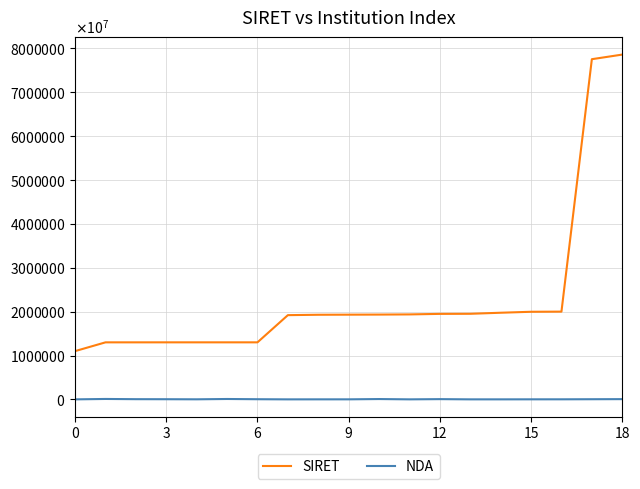

True or false: NDA and SIRET cross at least once.

False